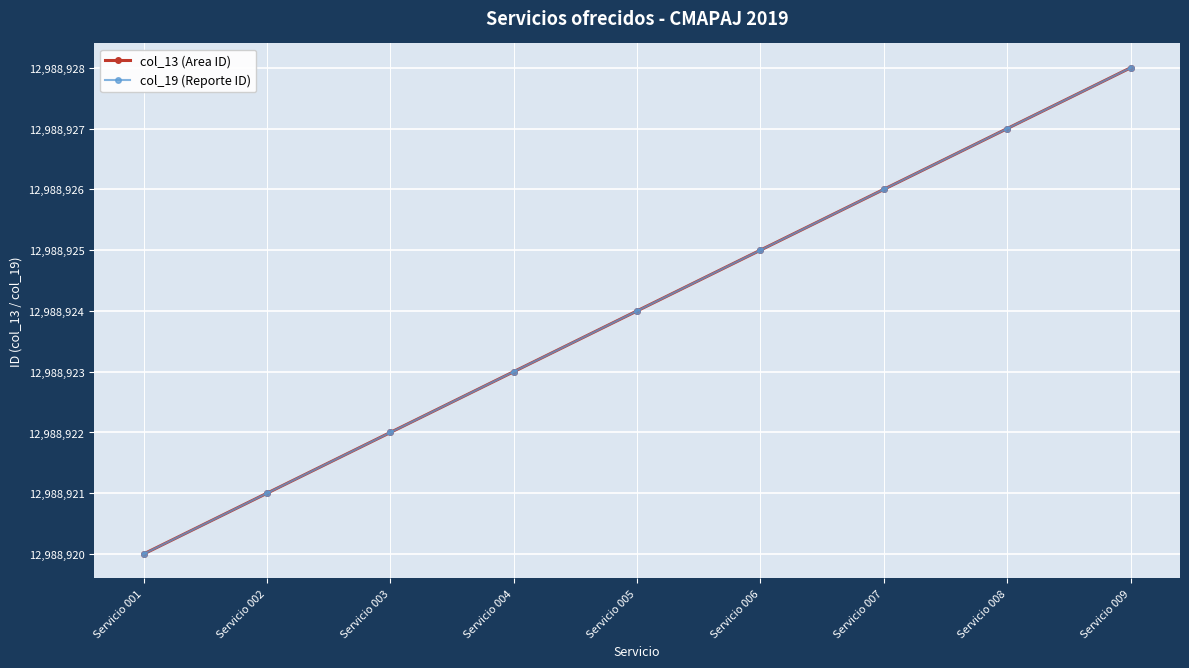

Does the chart have visible grid lines?

Yes